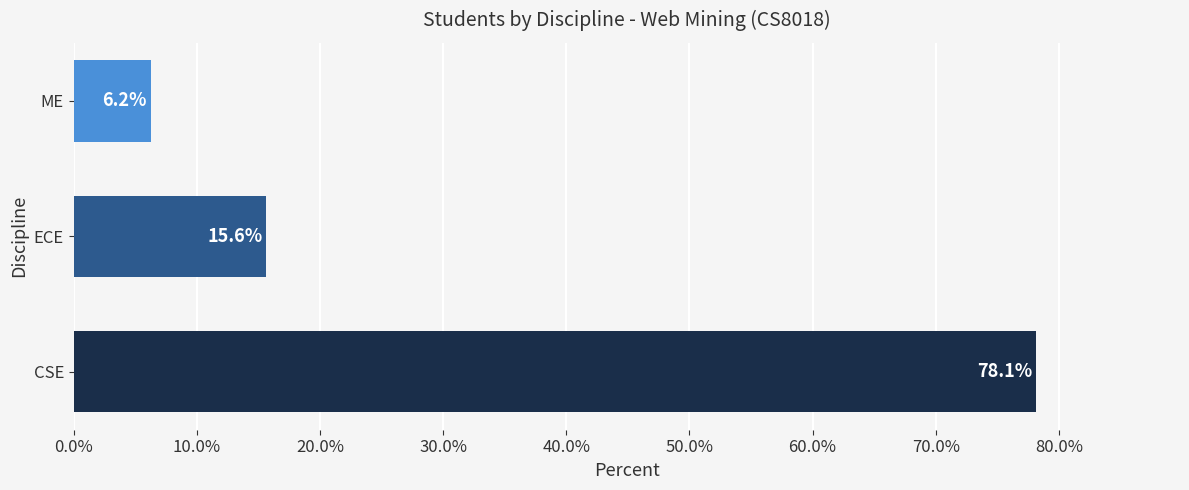

What is the maximum value shown in the chart?

78.1